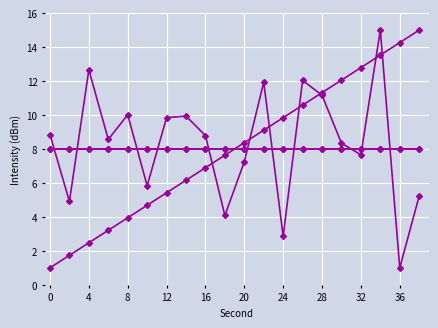

Is this an area chart (filled region under the line)?

No